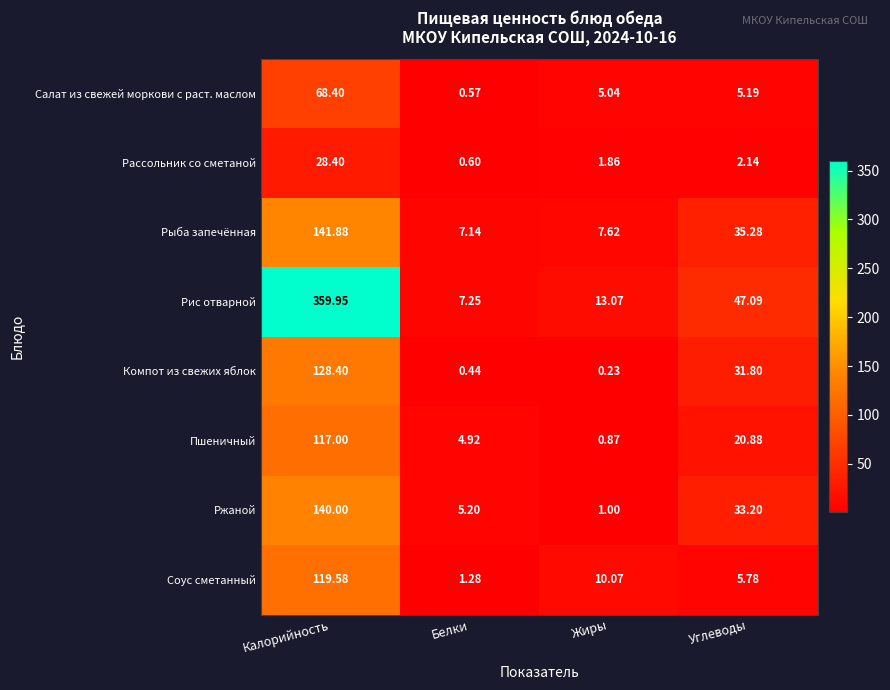

Which category has the lowest value in the Рис отварной series?

Белки